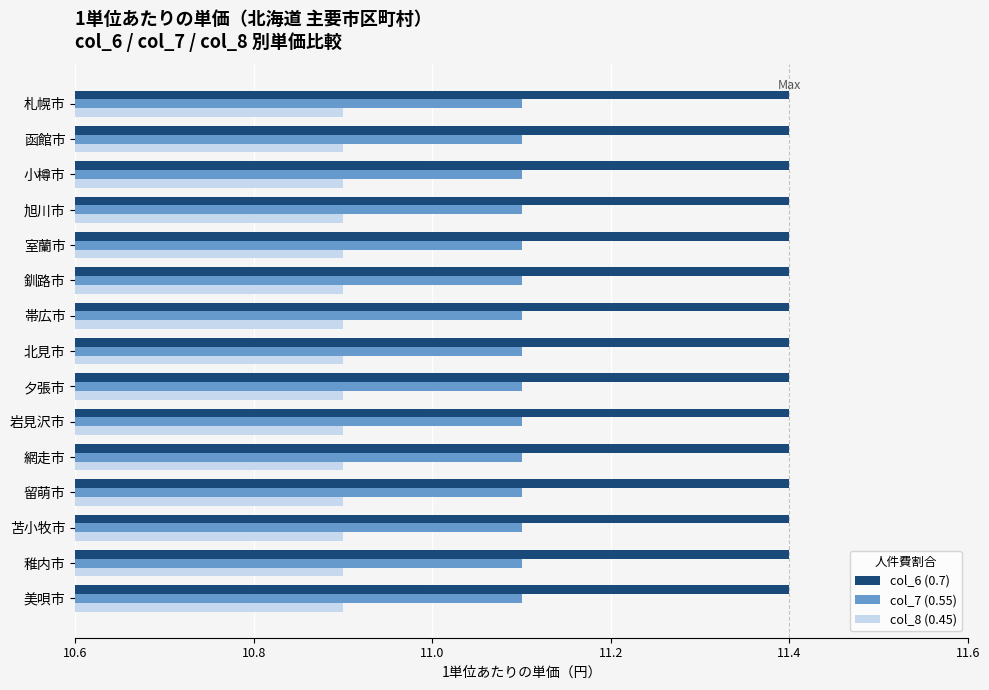

Rank the series at 苫小牧市 from highest to lowest value.

col_6 (0.7), col_7 (0.55), col_8 (0.45)